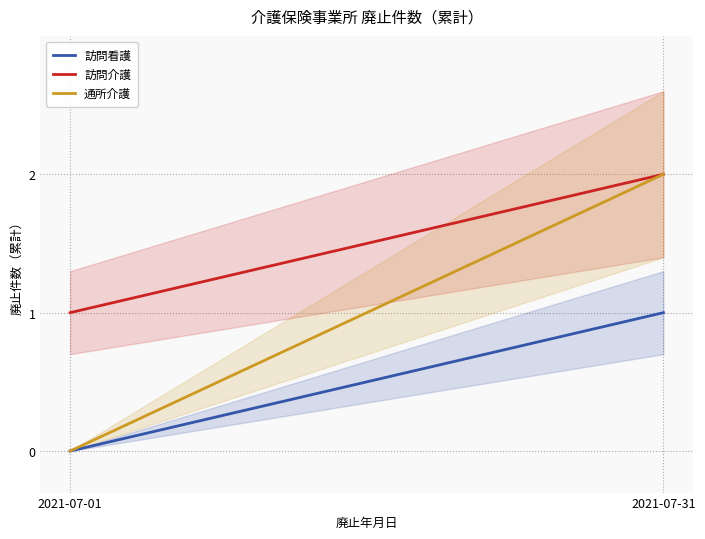

Reading left to right, extract all data points from this chart.

訪問看護: 0	1
訪問介護: 1	2
通所介護: 0	2